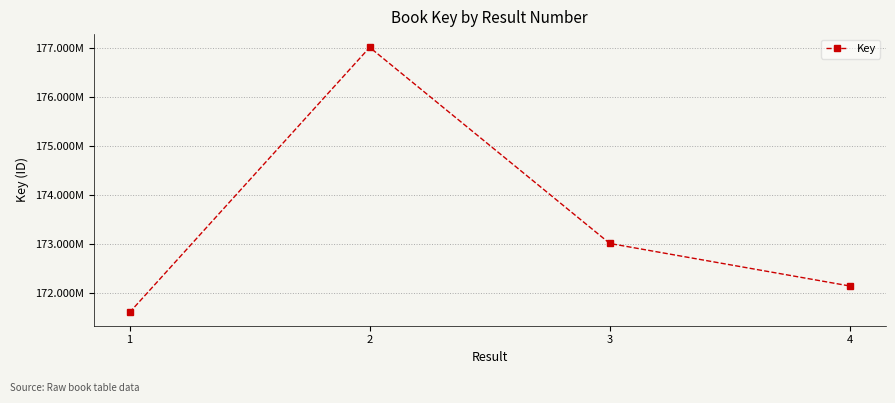

Does the chart have visible grid lines?

Yes